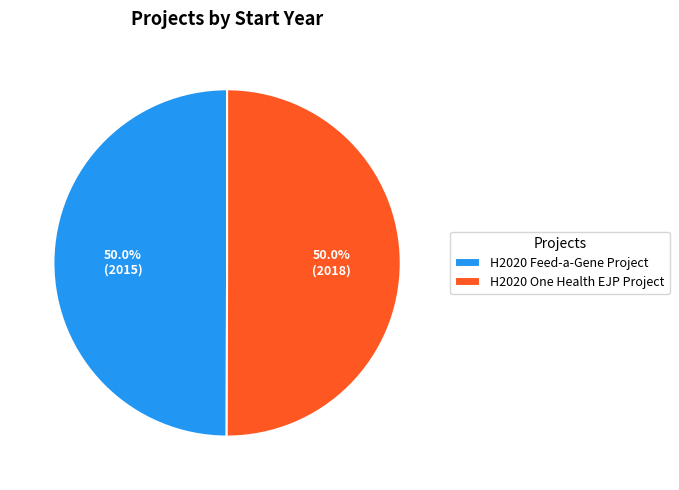

Is it true that H2020 One Health EJP Project is 39% of the pie?

False